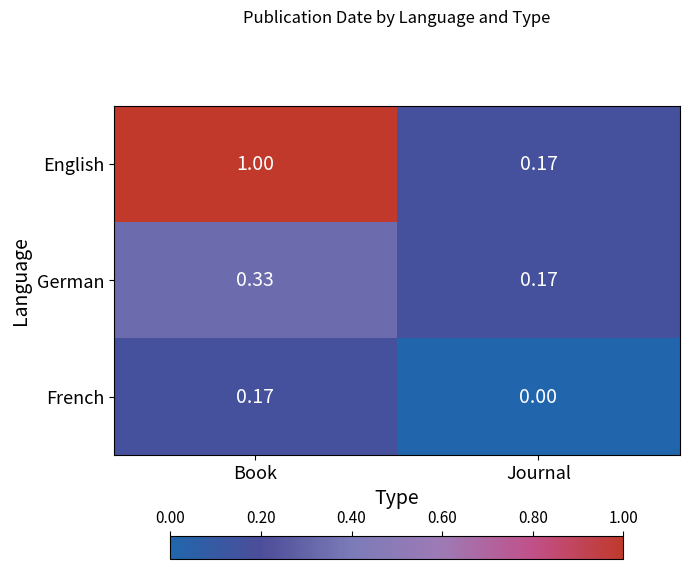

At which category is the sum across all series the highest?

Book